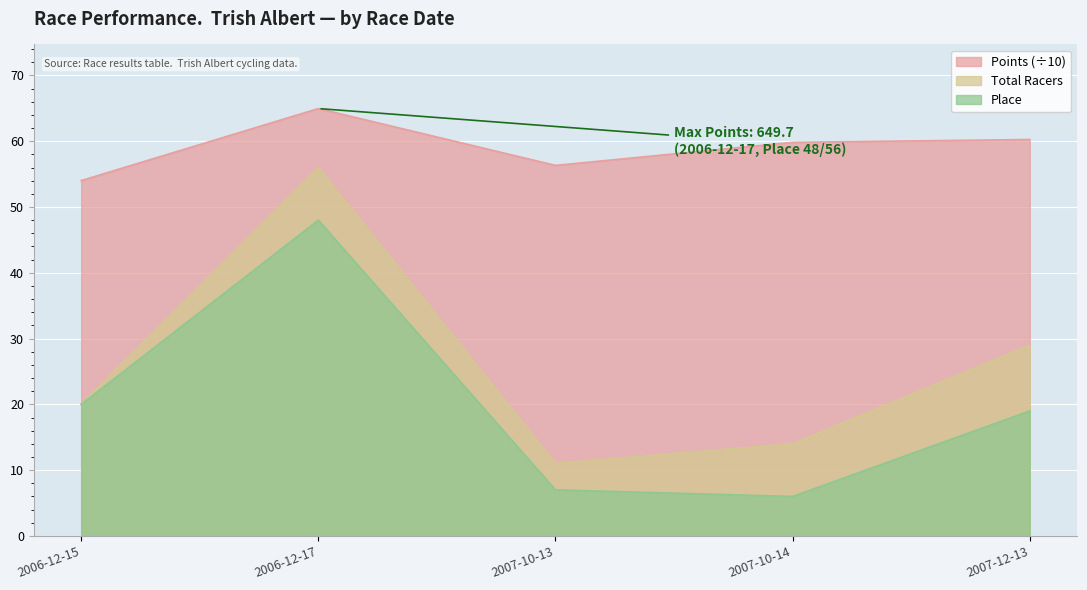

At which category does Place reach its first local peak?

2006-12-17